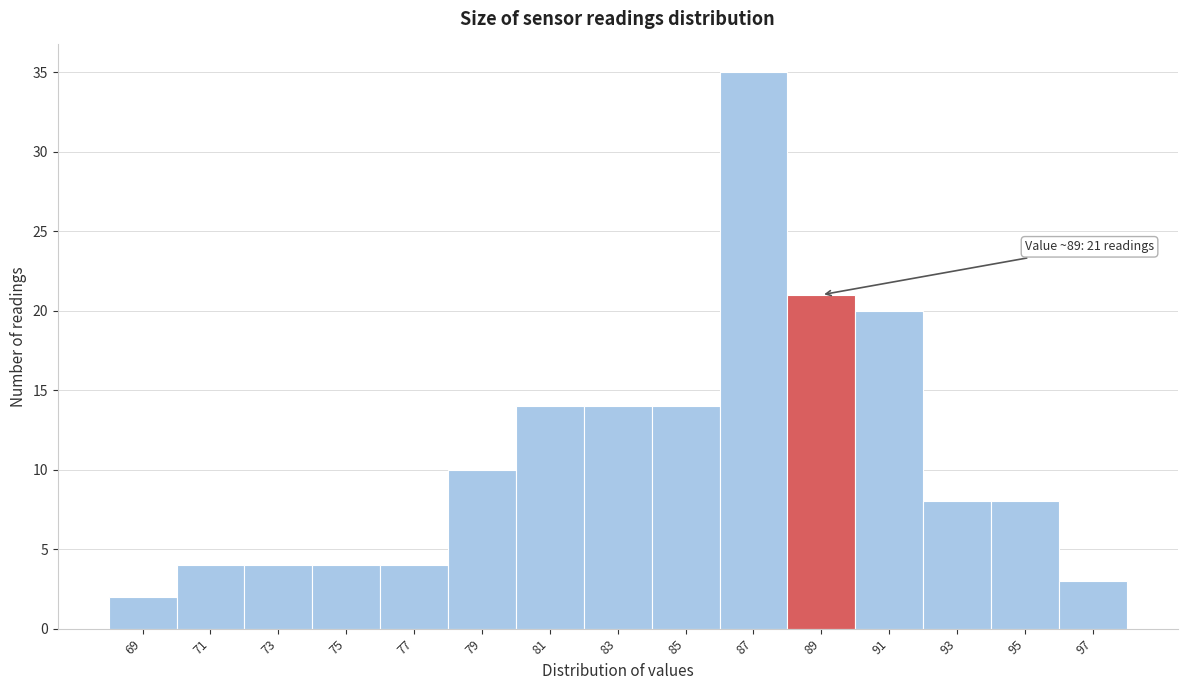

Reading left to right, transcribe all the data shown in this chart.

2	4	4	4	4	10	14	14	14	35	21	20	8	8	3